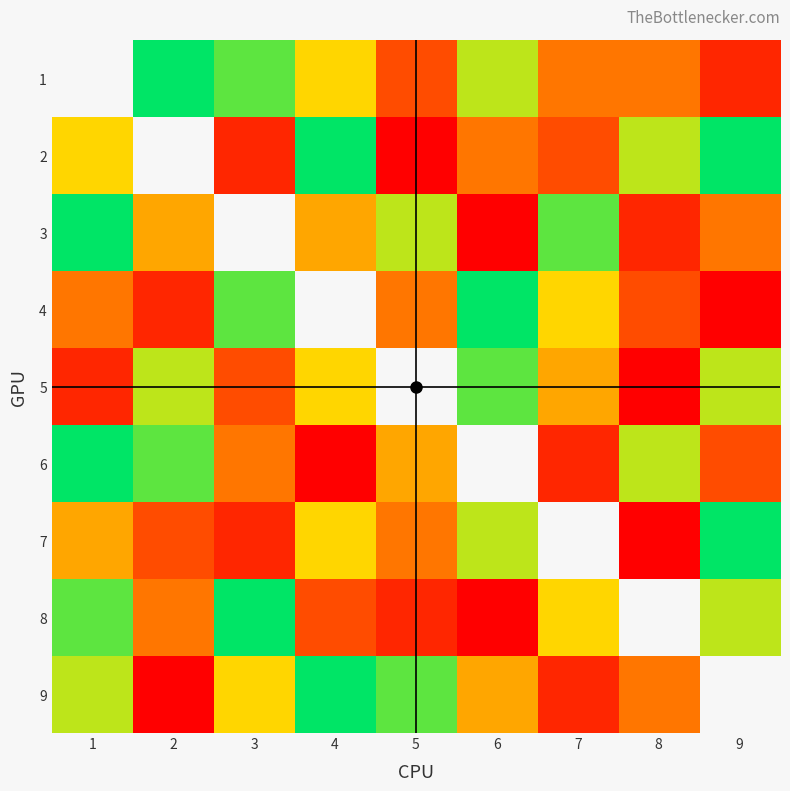

Where is 9 nearest to the value 5?

6